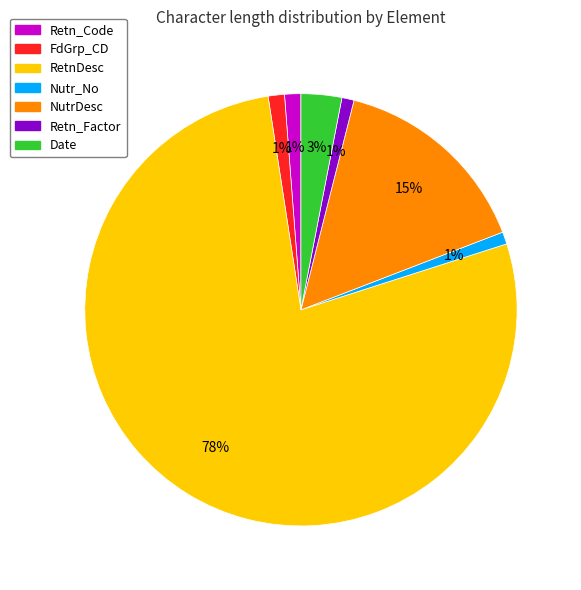

Is RetnDesc the majority of the pie?

Yes